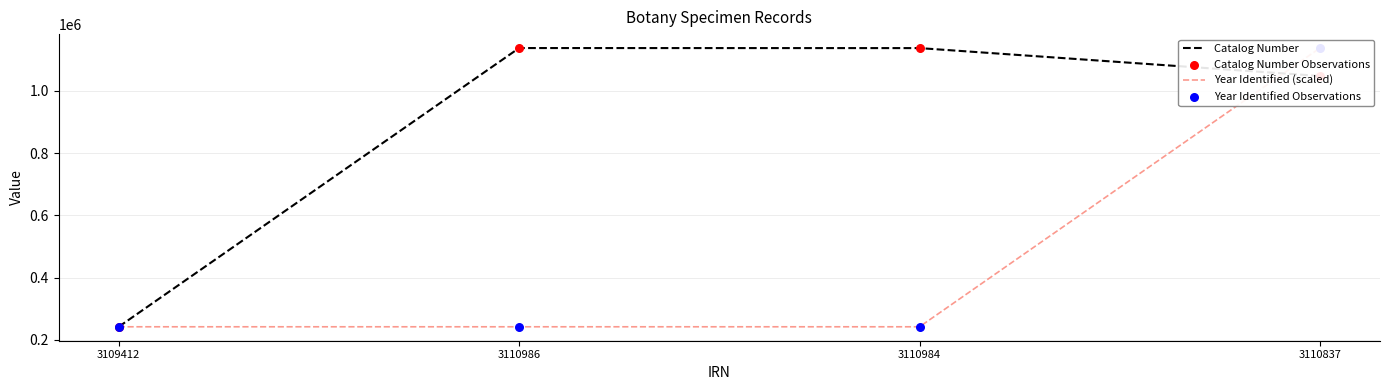

Which series has the largest Y range (max minus min)?

Catalog Number